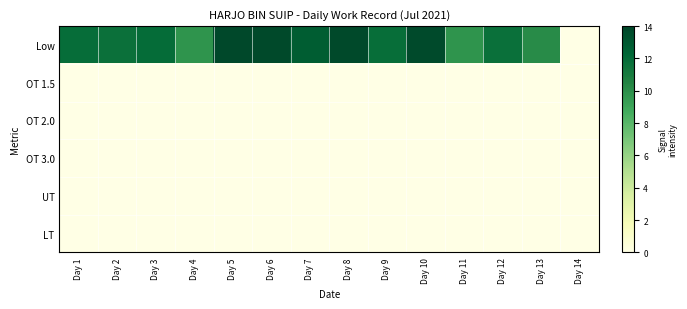

How many distinct data groups are displayed?

6